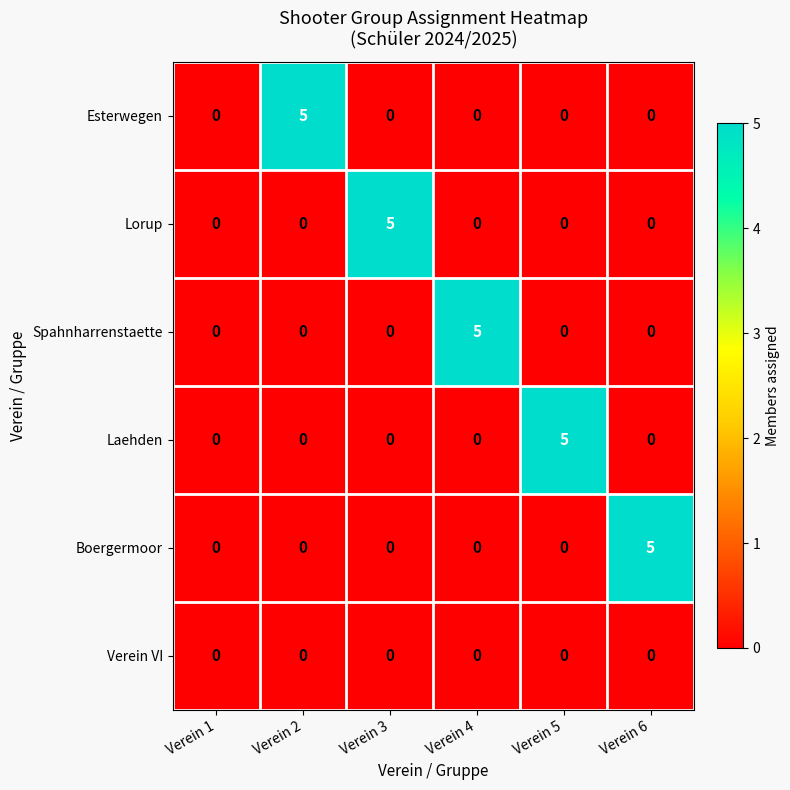

At how many categories does at least one series exceed 1?

5